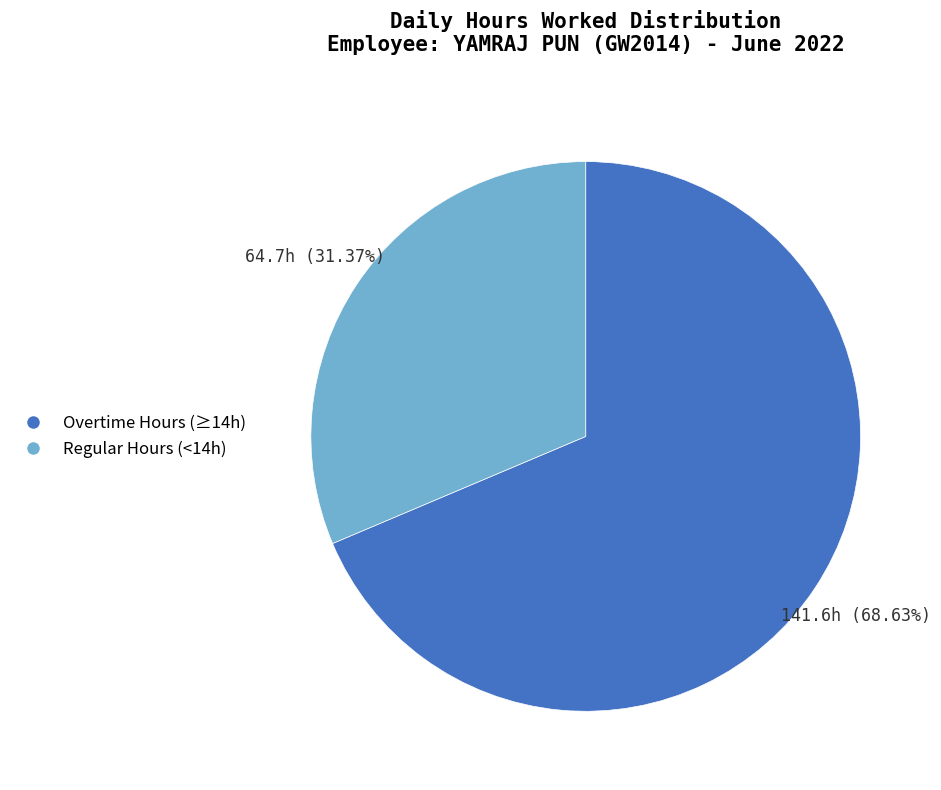

Count the number of slices in the pie.

2